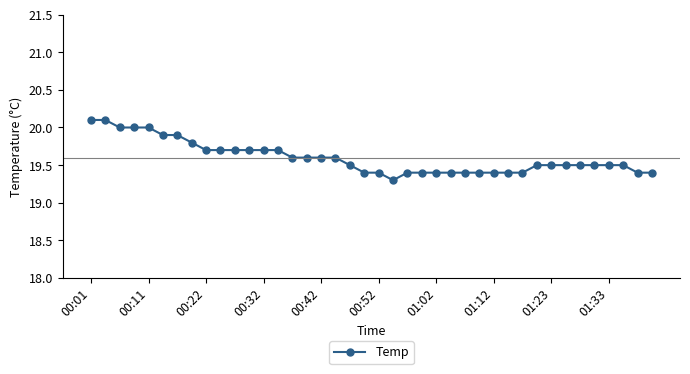

What is the sum of all values?

783.9